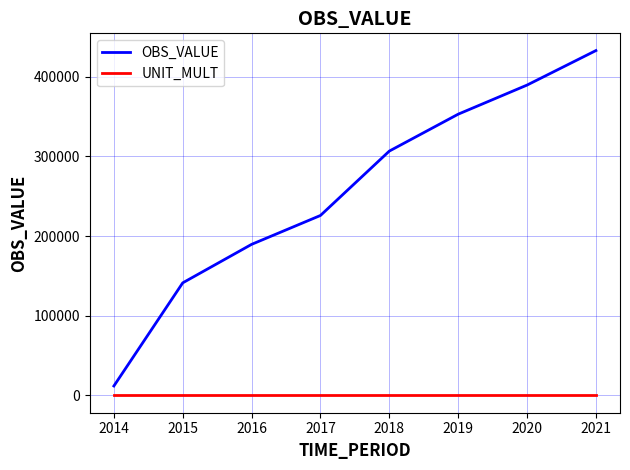

Which category has the highest value in the OBS_VALUE series?

2021